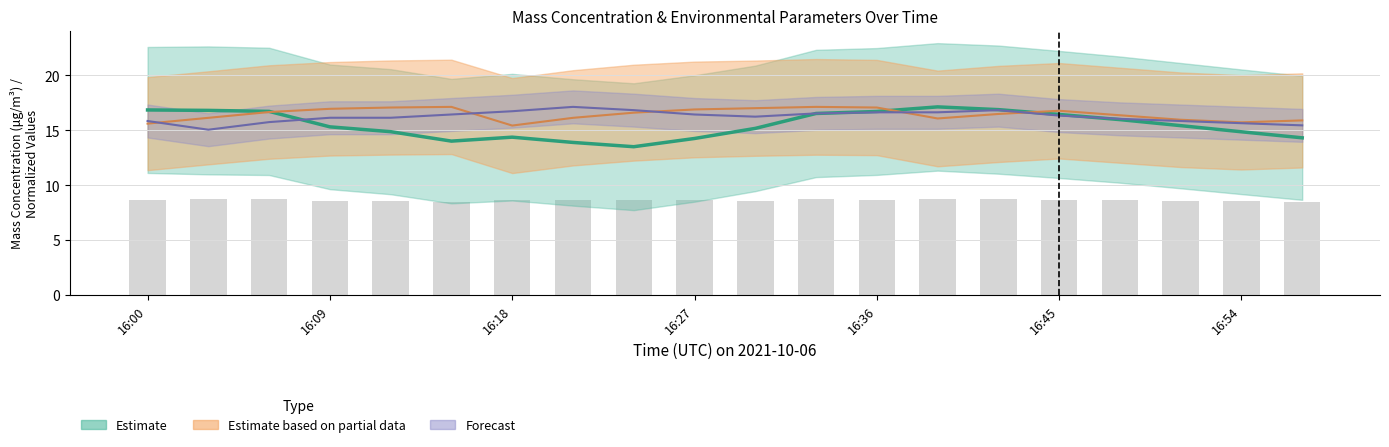

What is the maximum value shown in the chart?

17.1